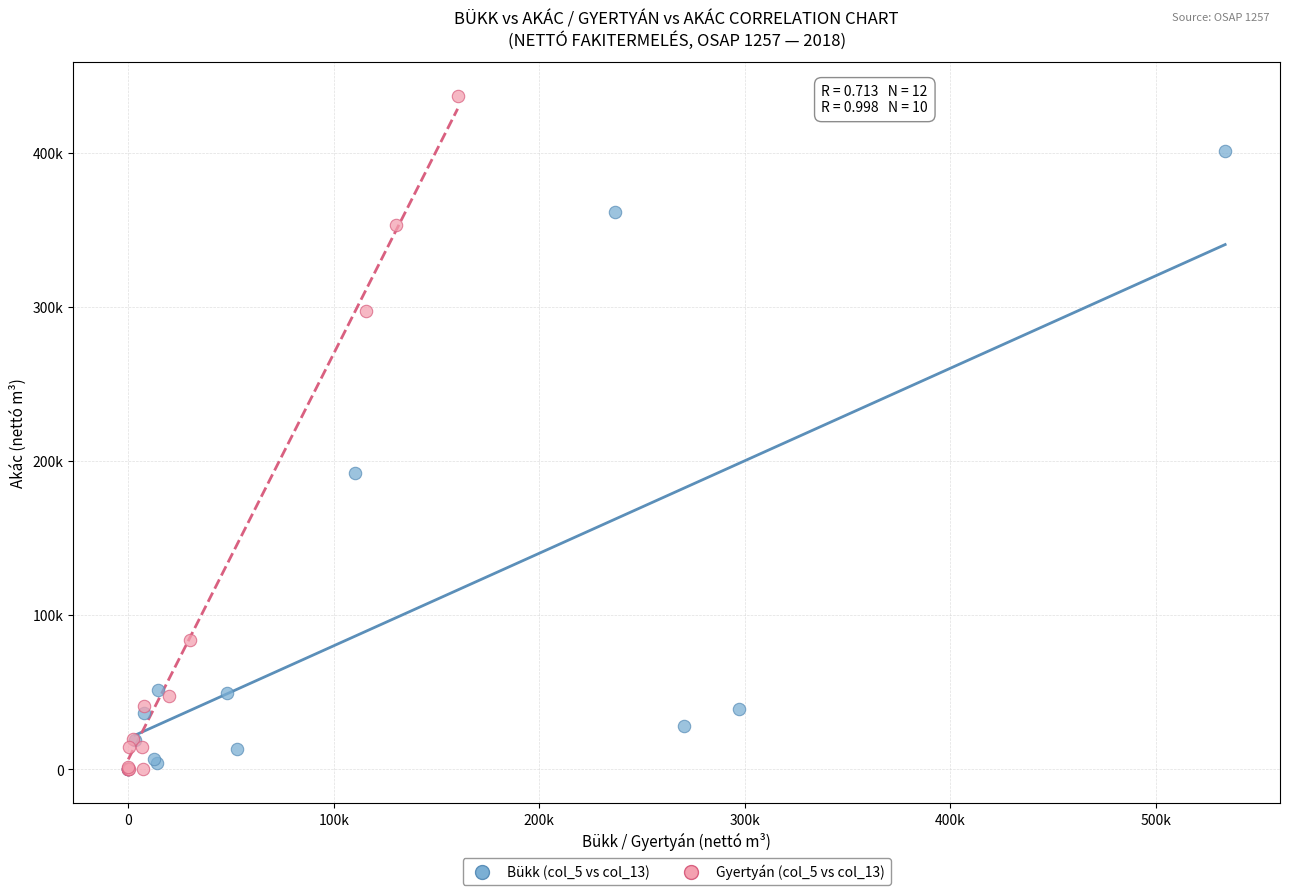

Which series has the widest spread of Y values?

Gyertyán (col_5 vs col_13)